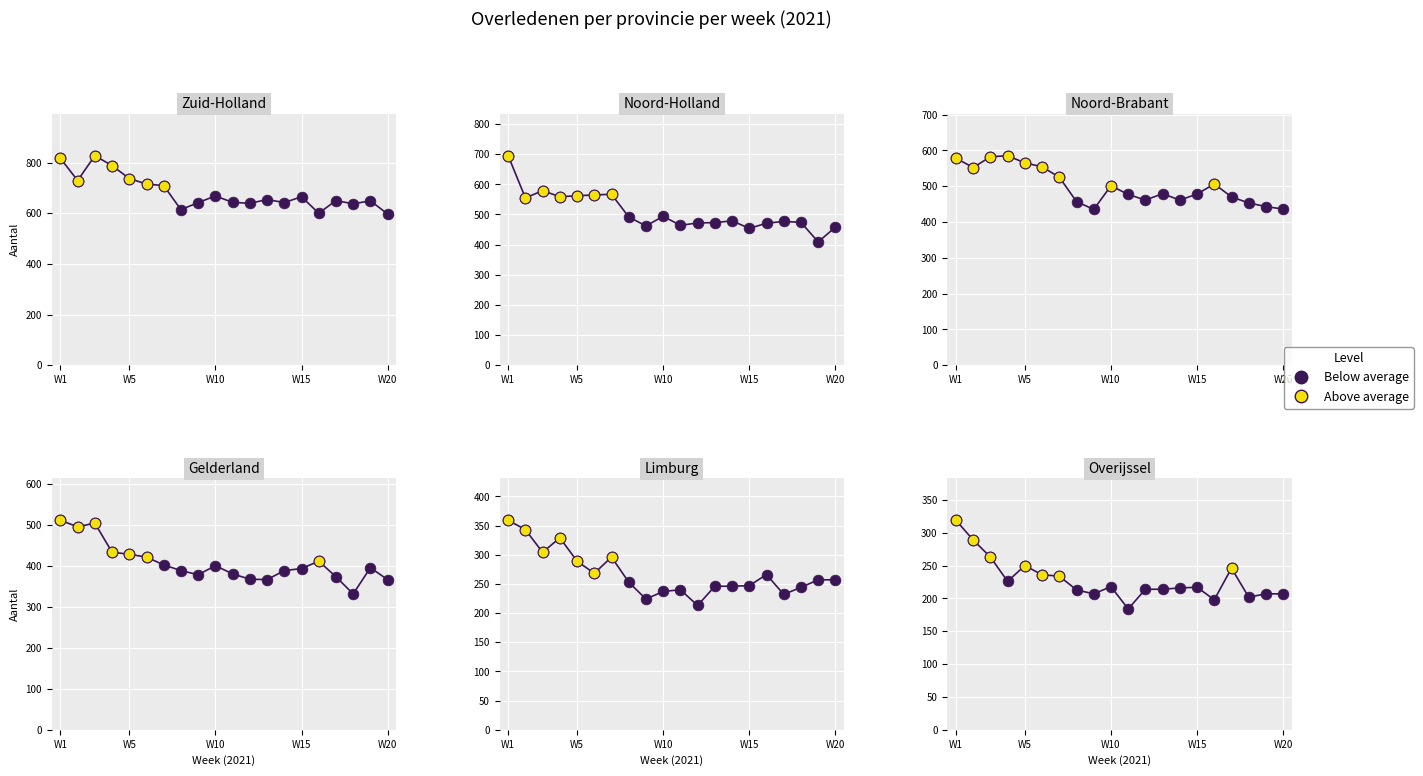

What is the total value across all series at W1?

3280